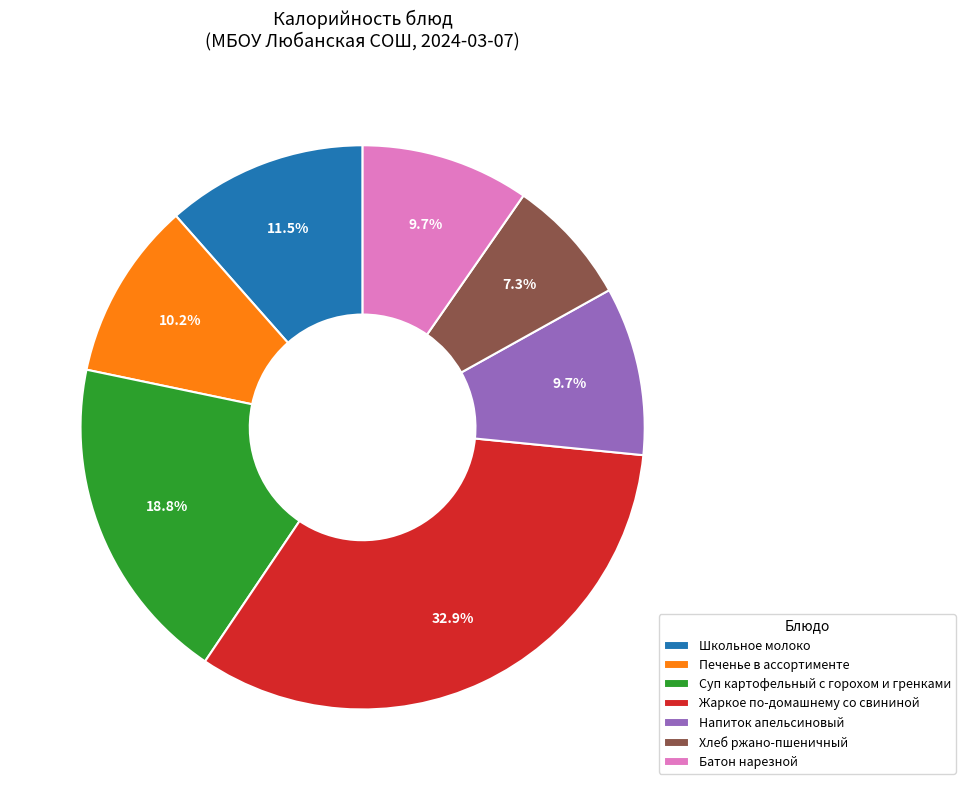

To the nearest percent, what is the average slice percentage?

14%